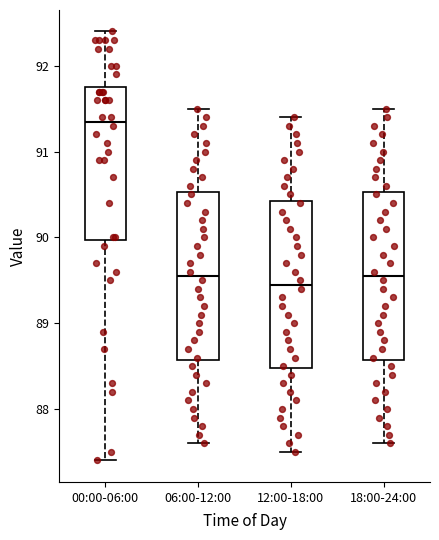

Reading left to right, transcribe this box plot: for each box, give where its median line is, the range the box spans, and where its two whiskers end, as read against the y-axis. The values are not printed on the chart, so give them approximately, as read against the axis.

00:00-06:00: median 91.4, box 90.0 to 91.8, whiskers 87.4 to 92.4
06:00-12:00: median 89.6, box 88.6 to 90.5, whiskers 87.6 to 91.5
12:00-18:00: median 89.5, box 88.5 to 90.4, whiskers 87.5 to 91.4
18:00-24:00: median 89.6, box 88.6 to 90.5, whiskers 87.6 to 91.5